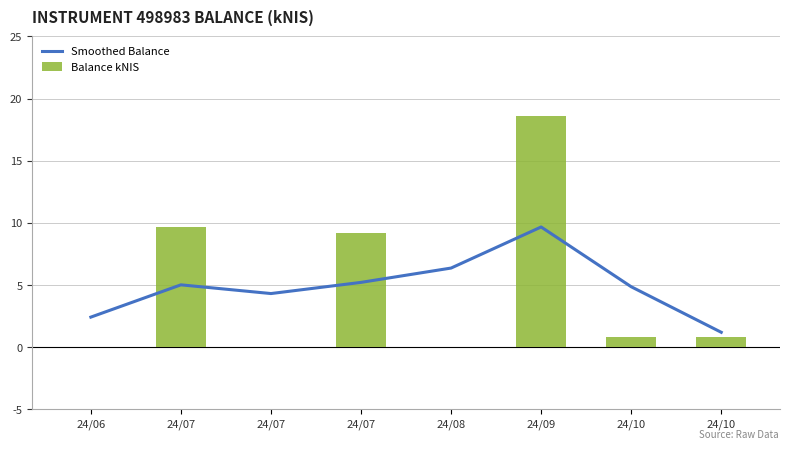

Rank the series by their maximum value, from lowest to highest.

Smoothed Balance, Balance kNIS